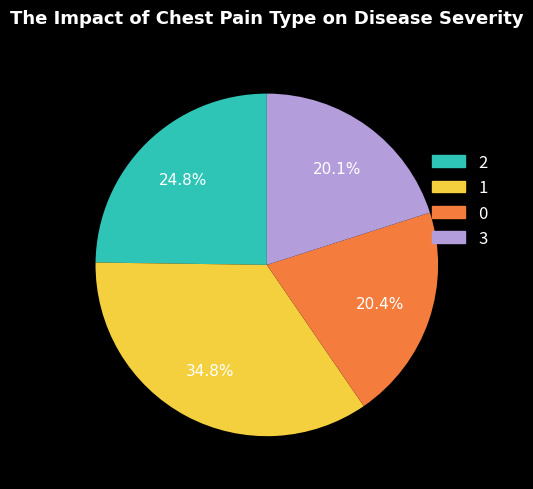

Is there a majority slice in this chart?

No